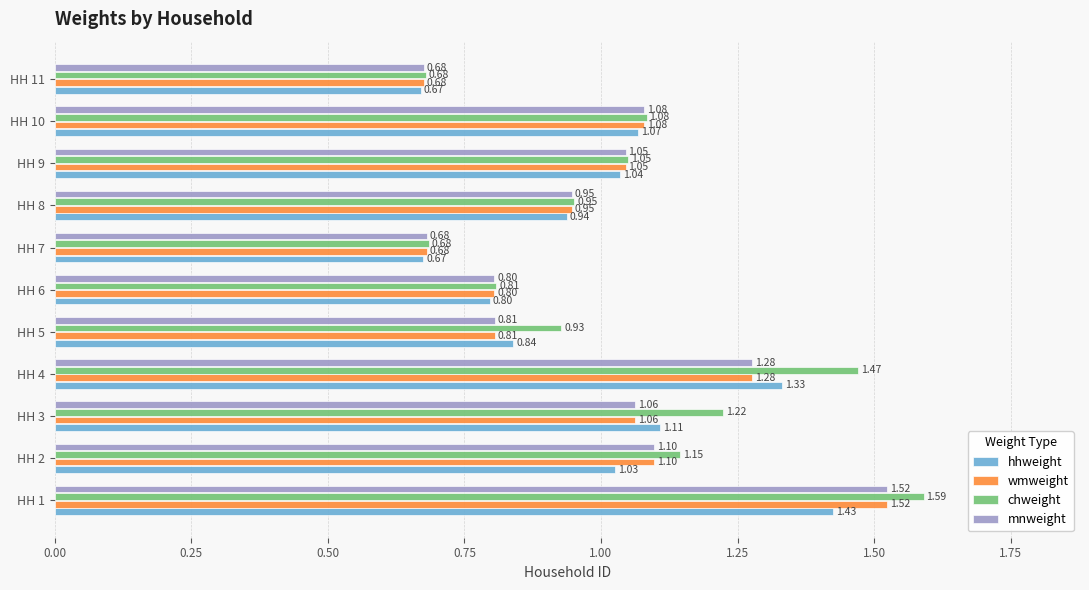

At how many categories does at least one series exceed 1?

6